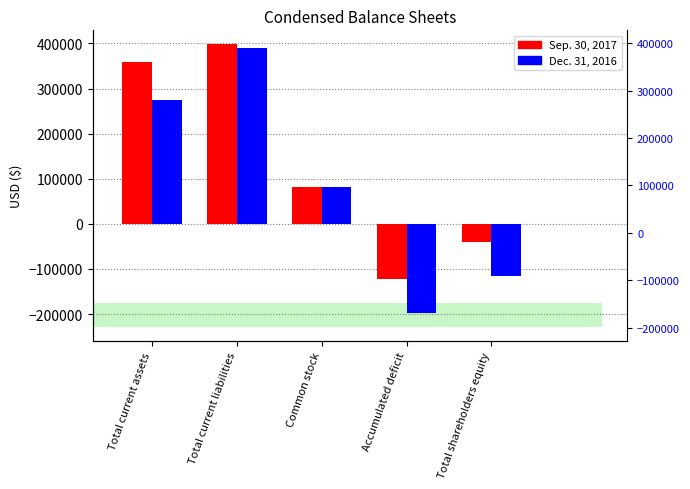

Reading left to right, transcribe all the data shown in this chart.

Sep. 30, 2017: 358272	397738	82500	-121966	-39466
Dec. 31, 2016: 274313	390341	82500	-198528	-116028